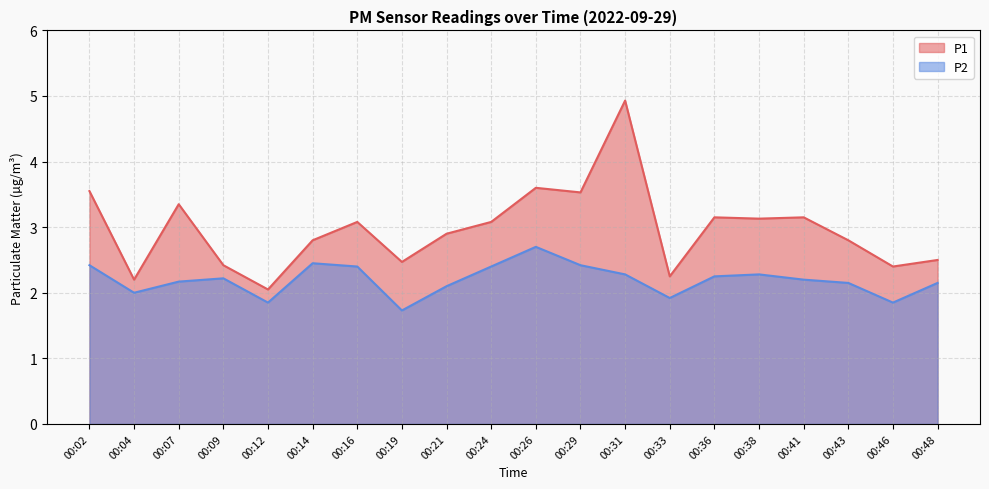

In P2, how many points are higher than both neighbors (excluding endpoints)?

4